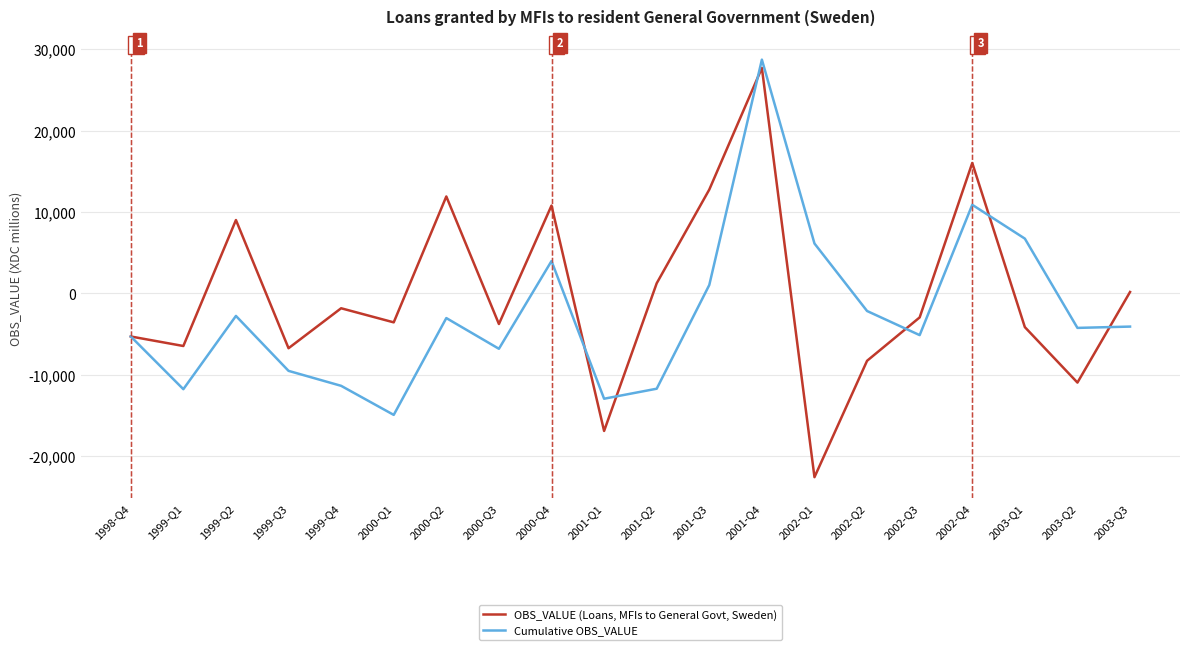

The value of OBS_VALUE (Loans, MFIs to General Govt, Sweden) at 2000-Q4 is 10782. True or false?

True